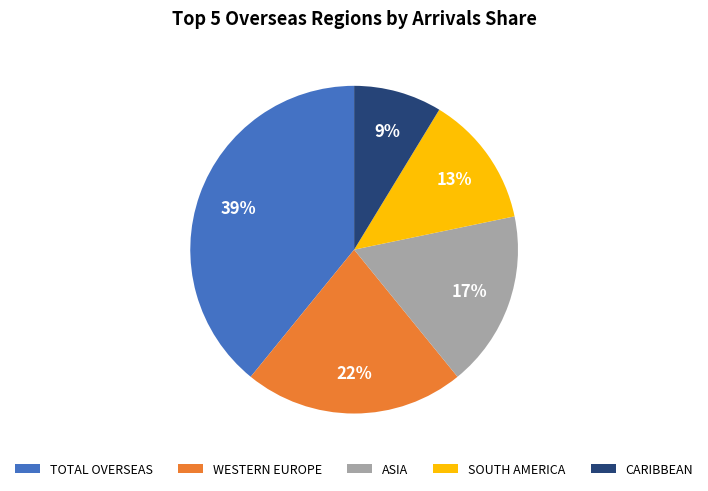

How many slices are in this pie chart?

5